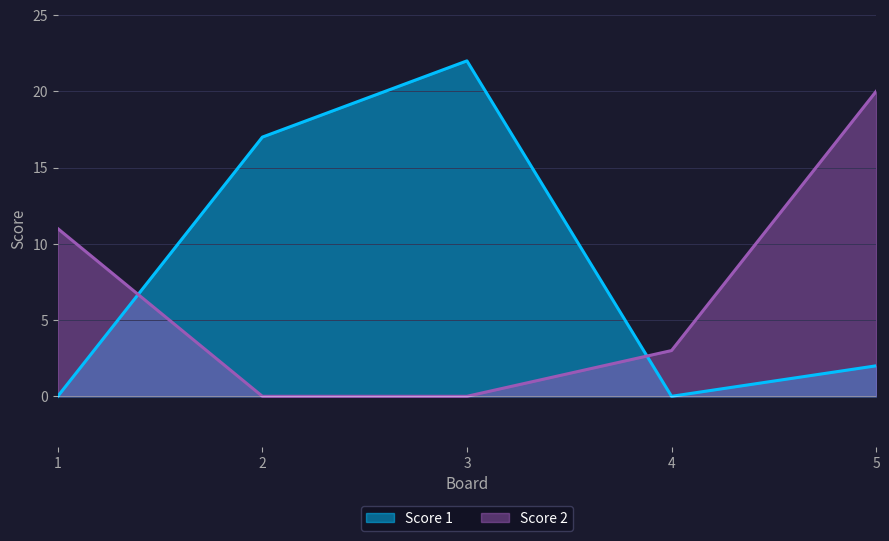

Where is the first local maximum for Score 1?

3